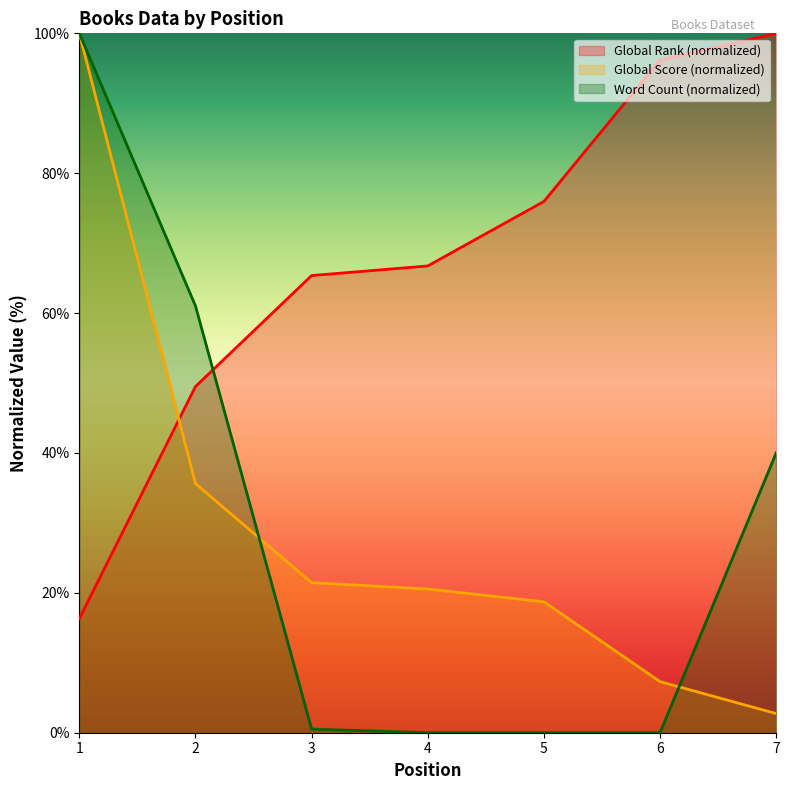

How many lines are shown in the chart?

3